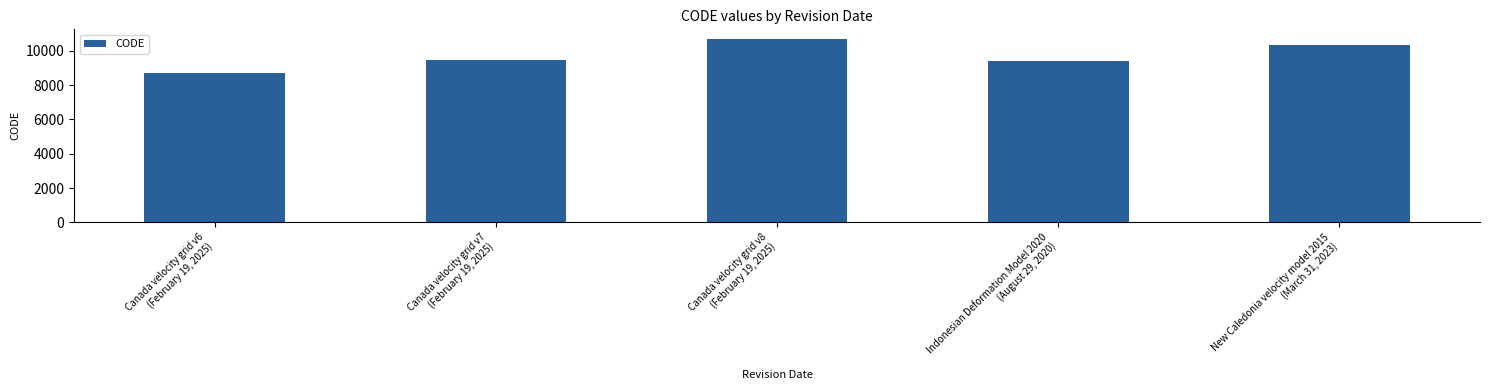

Rank the categories by value from highest to lowest.

Canada velocity grid v8
(February 19, 2025), New Caledonia velocity model 2015
(March 31, 2023), Canada velocity grid v7
(February 19, 2025), Indonesian Deformation Model 2020
(August 29, 2020), Canada velocity grid v6
(February 19, 2025)